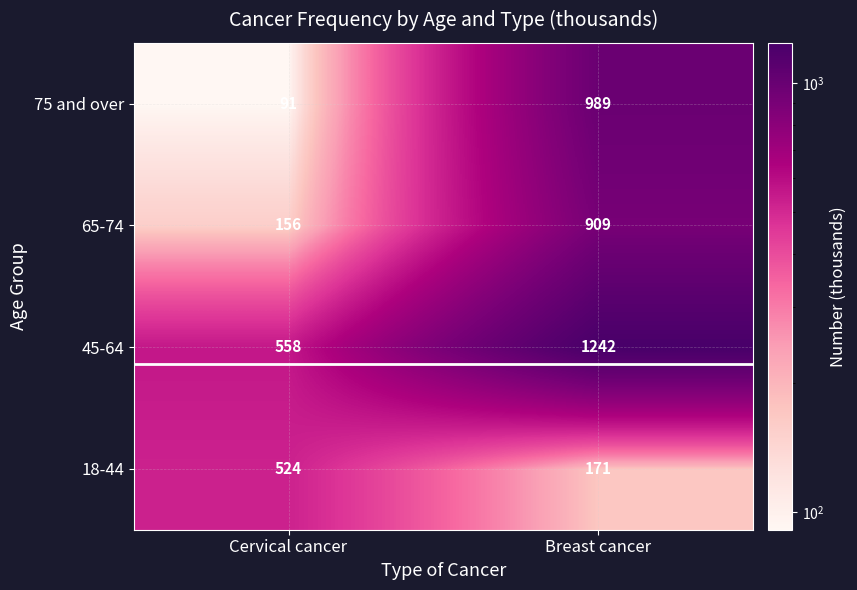

The value of 75 and over at Breast cancer is 989. True or false?

True